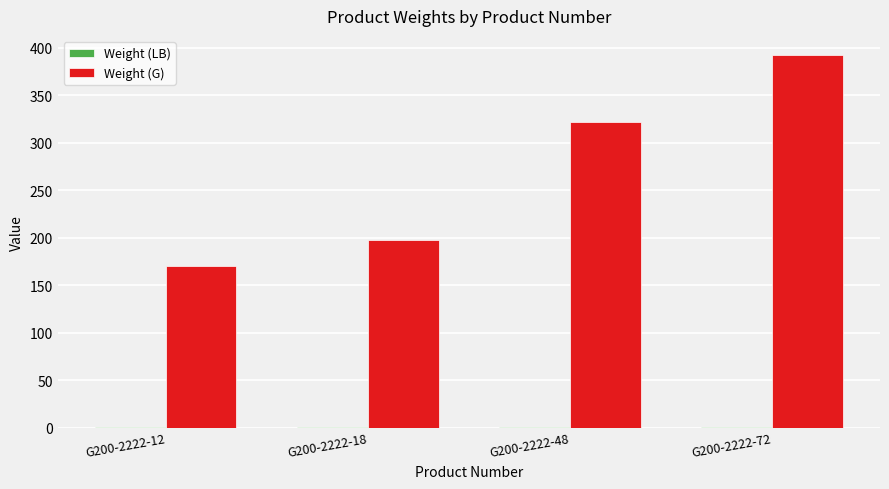

At which label is Weight (G) closest to 281?

G200-2222-48